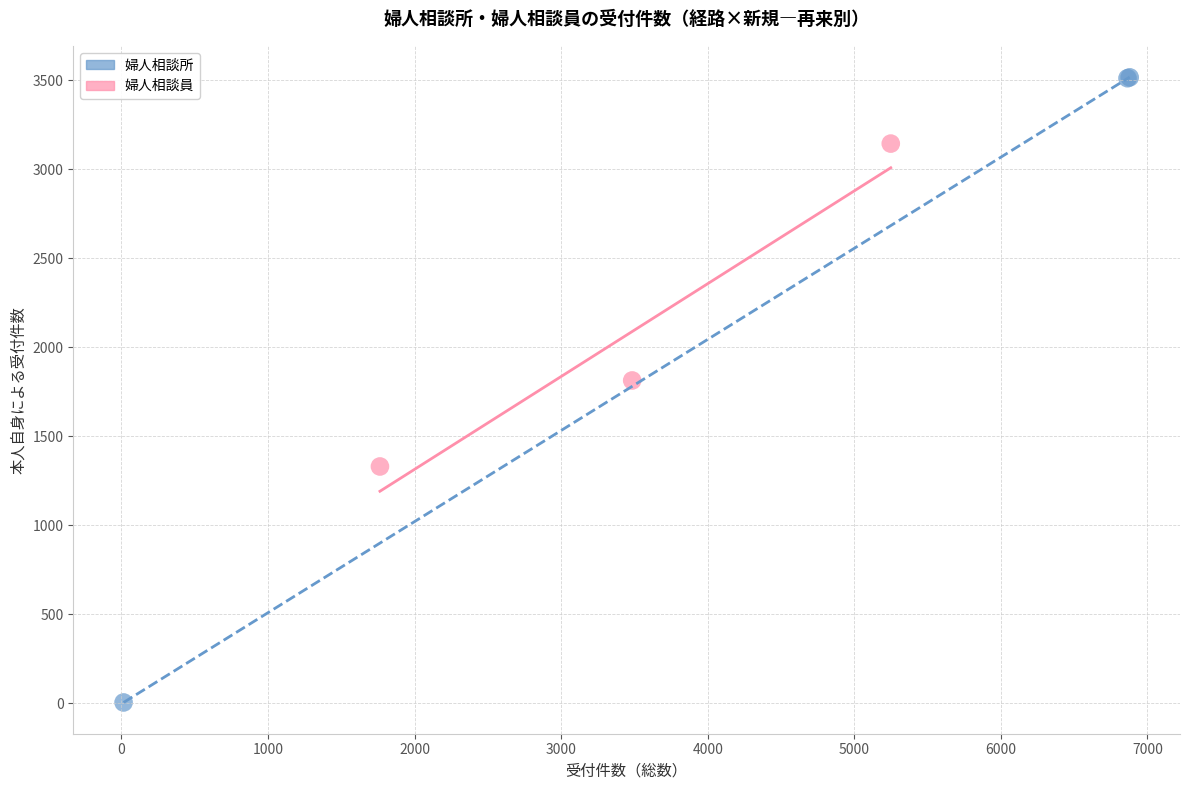

Which series contains the lowest Y value?

婦人相談所